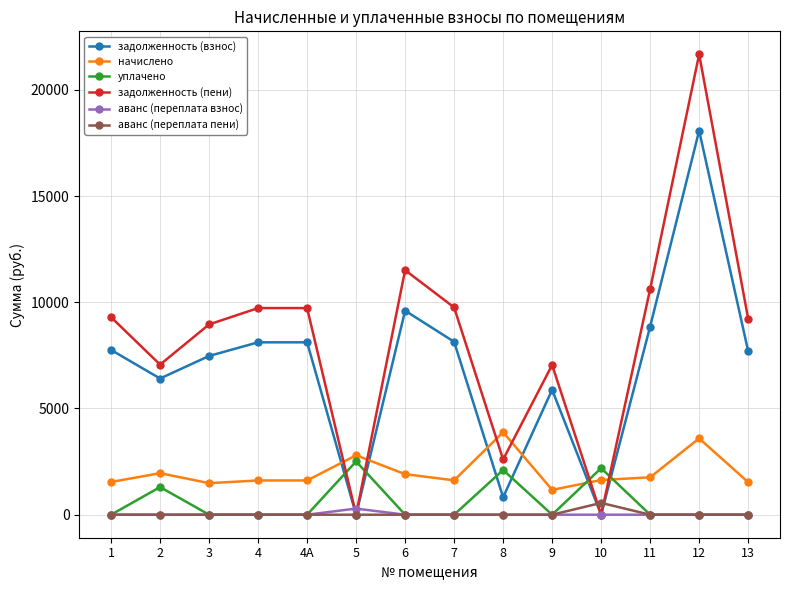

After their last crossing, which series has the higher values: задолженность (взнос) or начислено?

задолженность (взнос)